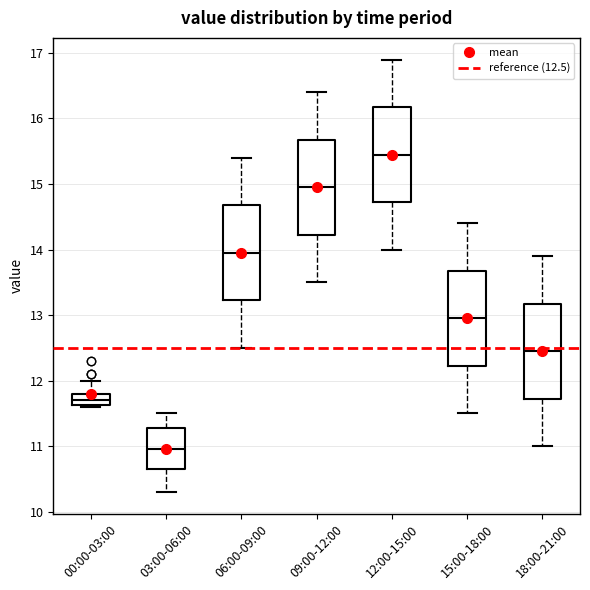

Reading left to right, transcribe this box plot: for each box, give where its median line is, the range the box spans, and where its two whiskers end, as read against the y-axis. The values are not printed on the chart, so give them approximately, as read against the axis.

00:00-03:00: median 11.7, box 11.6 to 11.8, whiskers 11.6 to 12.0
03:00-06:00: median 11.0, box 10.7 to 11.3, whiskers 10.3 to 11.5
06:00-09:00: median 14.0, box 13.2 to 14.7, whiskers 12.5 to 15.4
09:00-12:00: median 15.0, box 14.2 to 15.7, whiskers 13.5 to 16.4
12:00-15:00: median 15.5, box 14.7 to 16.2, whiskers 14.0 to 16.9
15:00-18:00: median 13.0, box 12.2 to 13.7, whiskers 11.5 to 14.4
18:00-21:00: median 12.5, box 11.7 to 13.2, whiskers 11.0 to 13.9